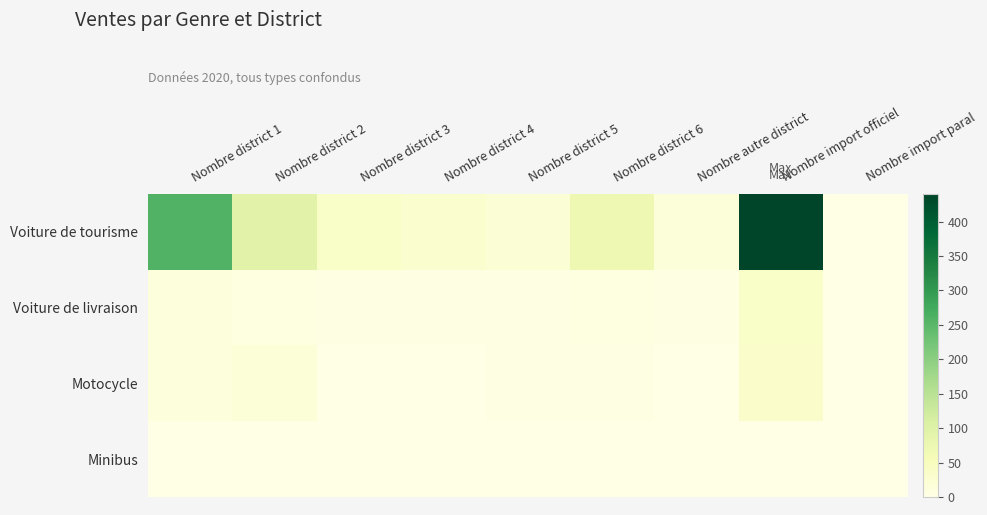

At how many categories does at least one series exceed 80?

3